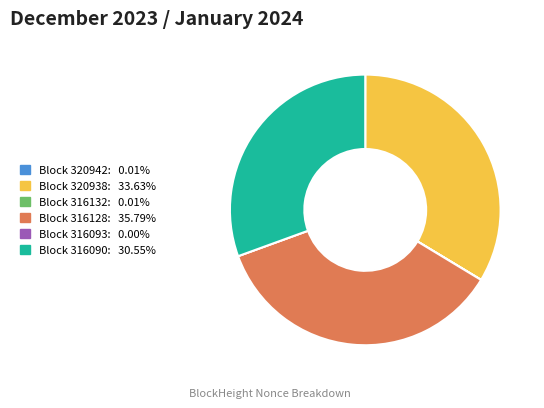

Is there any slice that represents more than half of the pie?

No